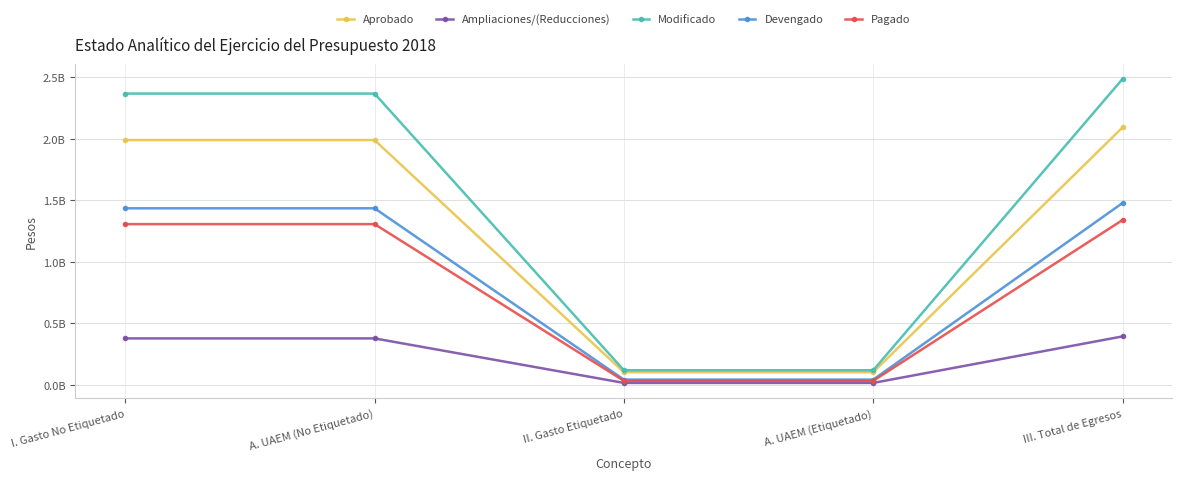

What are all the series names shown in the legend?

Aprobado, Ampliaciones/(Reducciones), Modificado, Devengado, Pagado